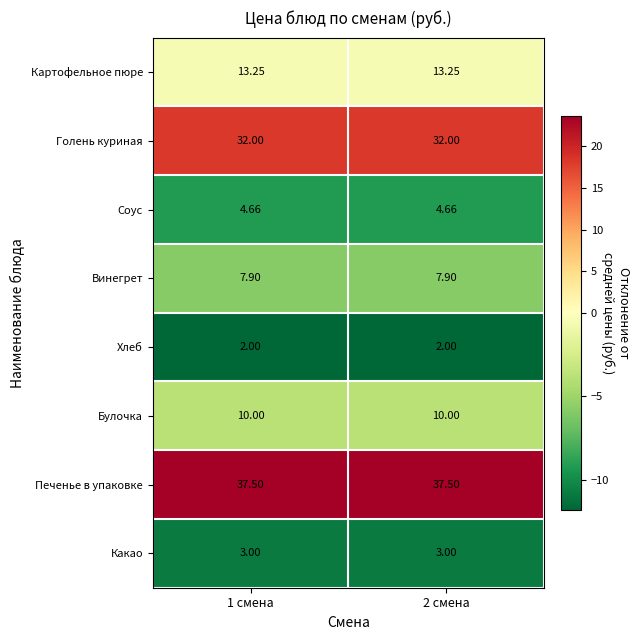

Rank the series by their maximum value, from lowest to highest.

Хлеб, Какао, Соус, Винегрет, Булочка, Картофельное пюре, Голень куриная, Печенье в упаковке